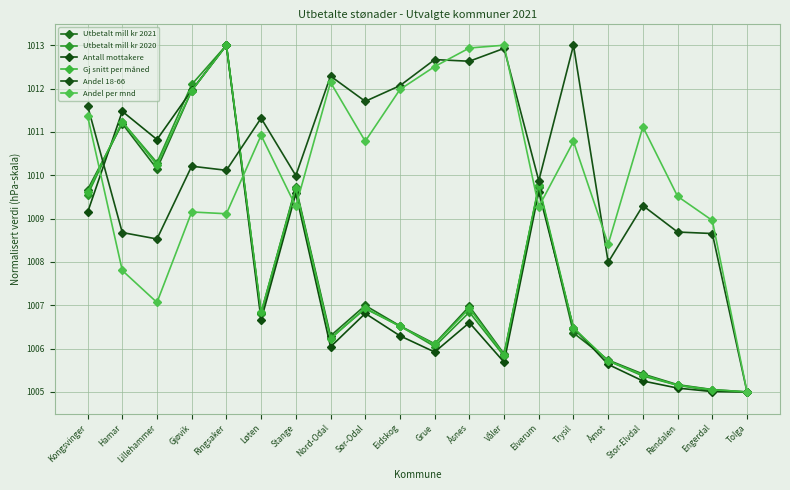

Is the value of Andel per mnd at Grue greater than the value of Andel 18-66 at Nord-Odal?

Yes